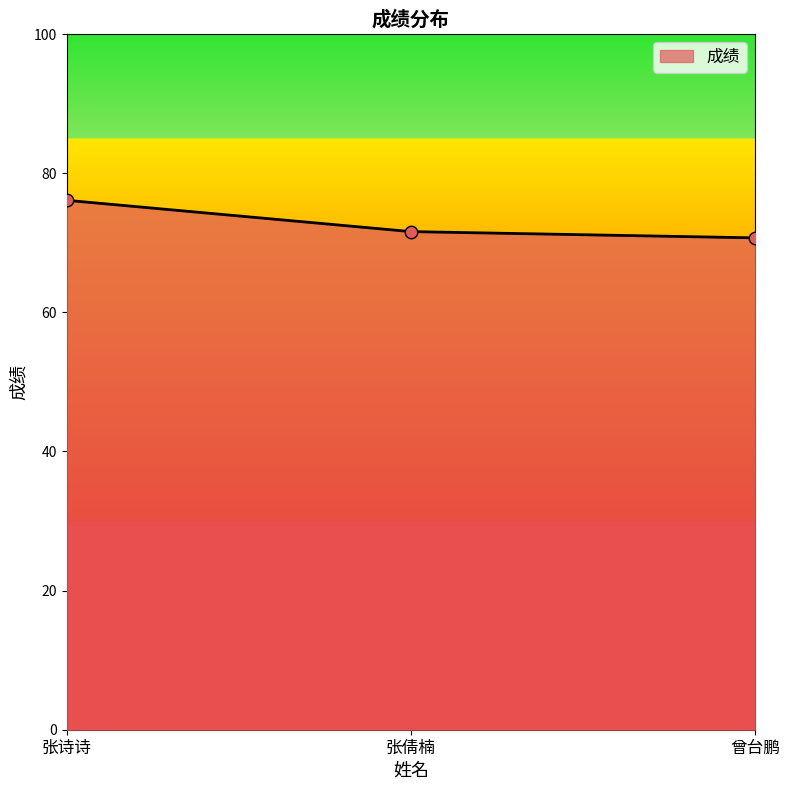

Between 张倩楠 and 曾台鹏, which is larger?

张倩楠